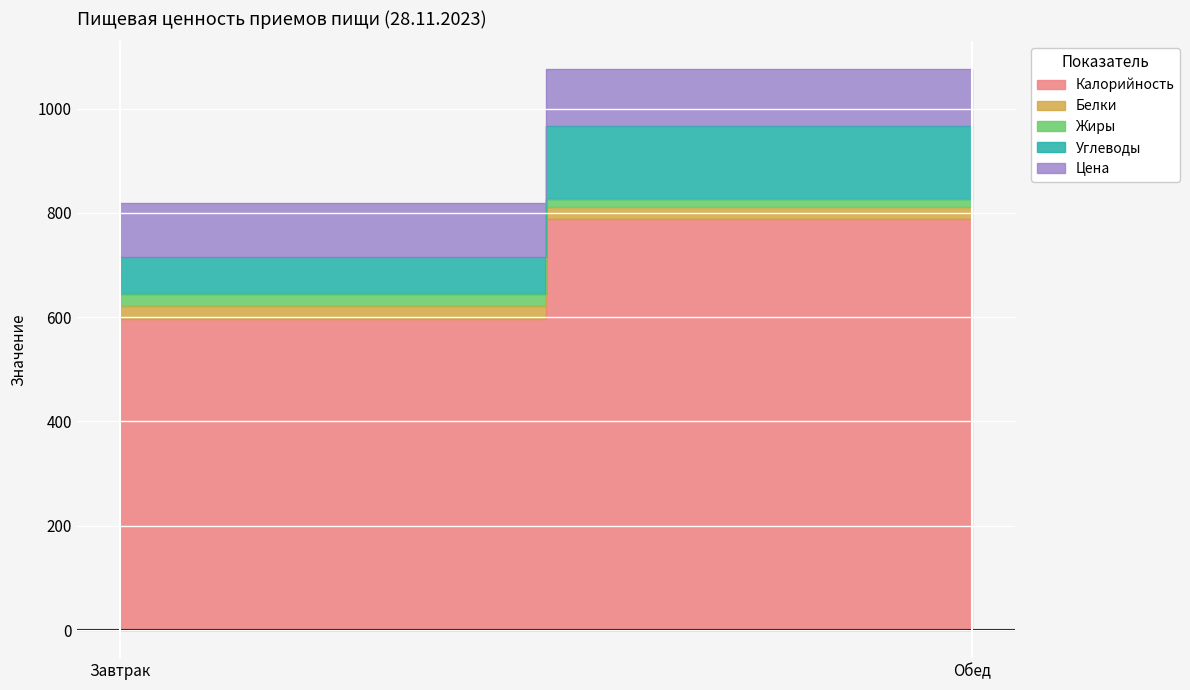

What is the total value across all series at Обед?

1075.1